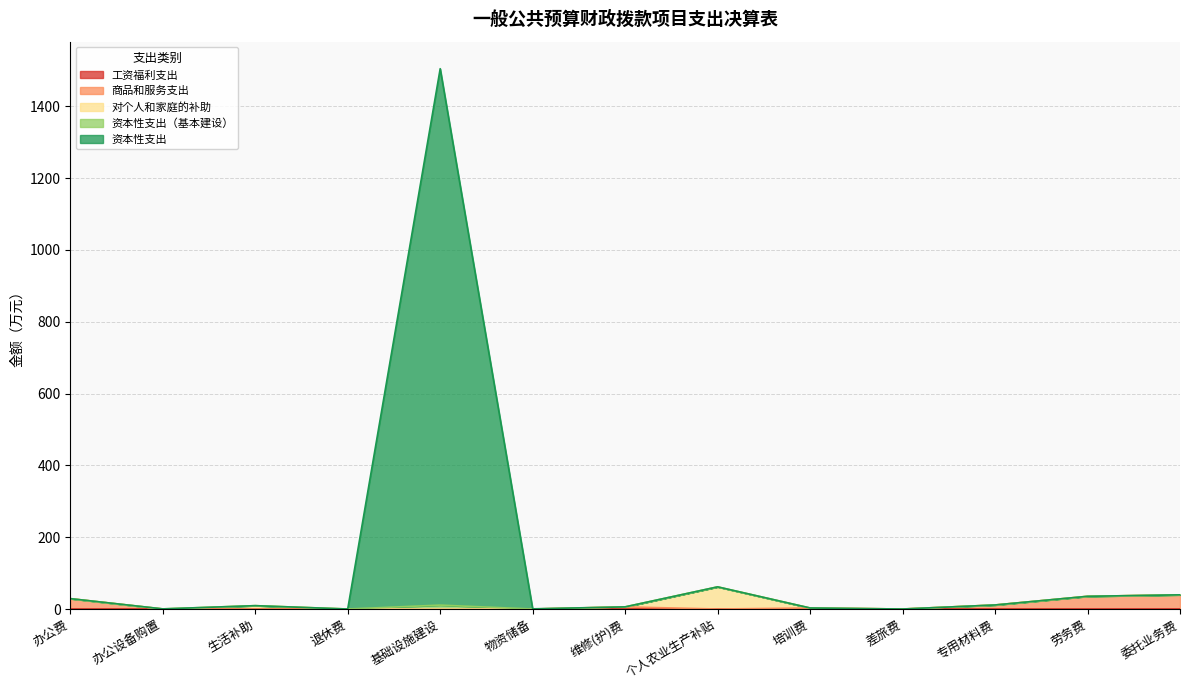

Which series changed the most between 办公费 and 生活补助?

商品和服务支出